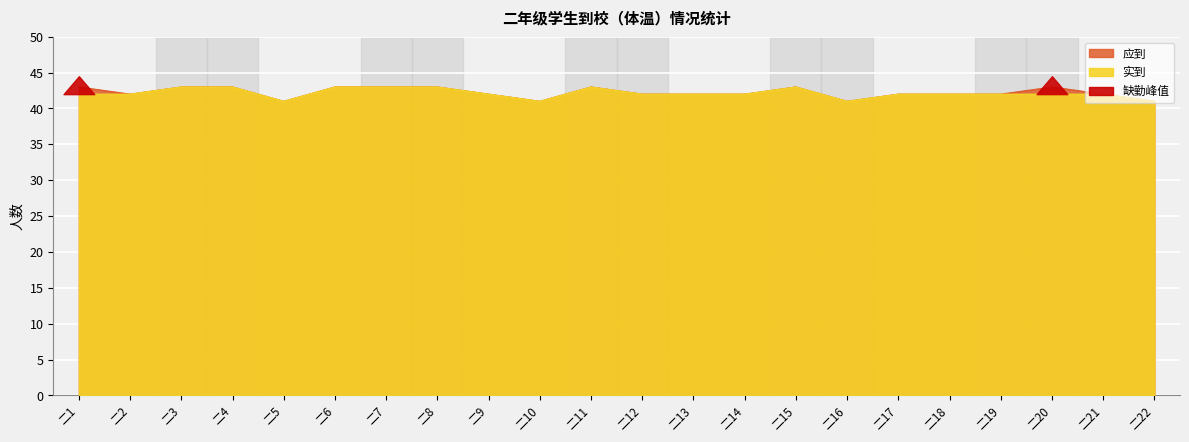

True or false: 应到 and 实到 intersect in this chart.

False